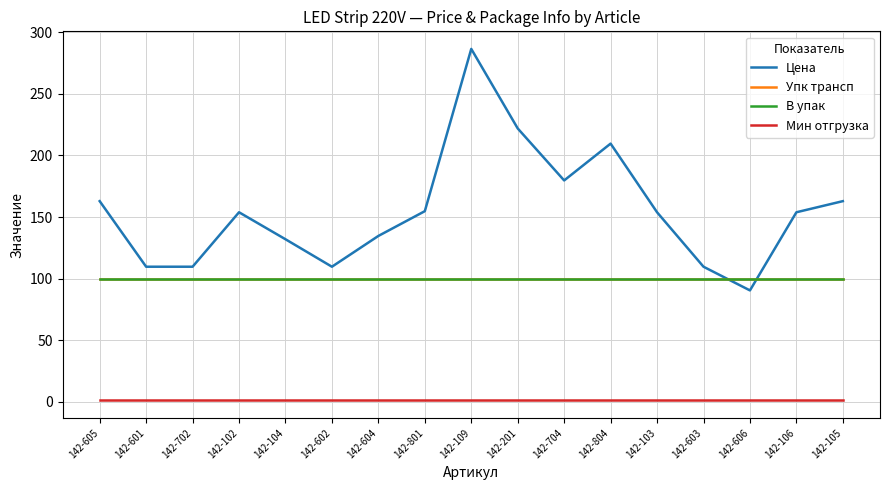

The Цена series shows 286.5 at 142-109. True or false?

True